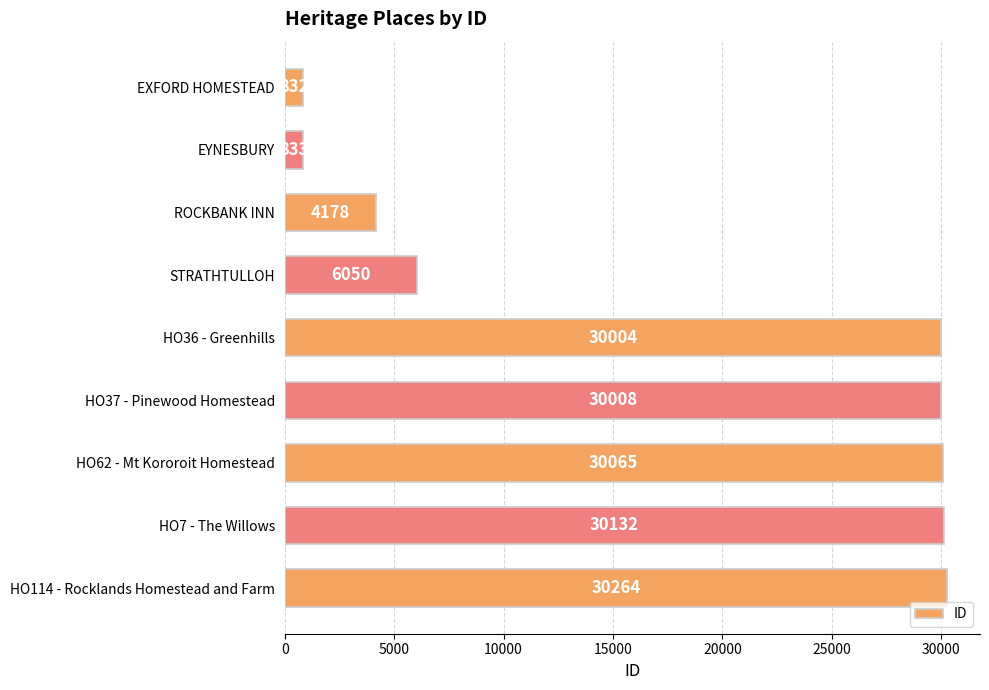

What is the average value?

18041